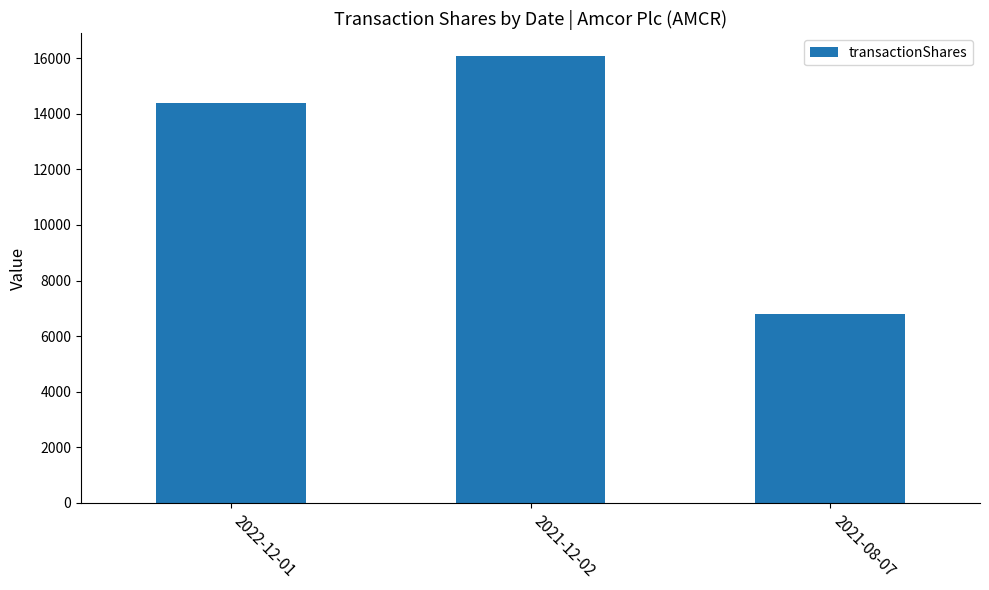

What is the difference between the maximum and second lowest values?

1712